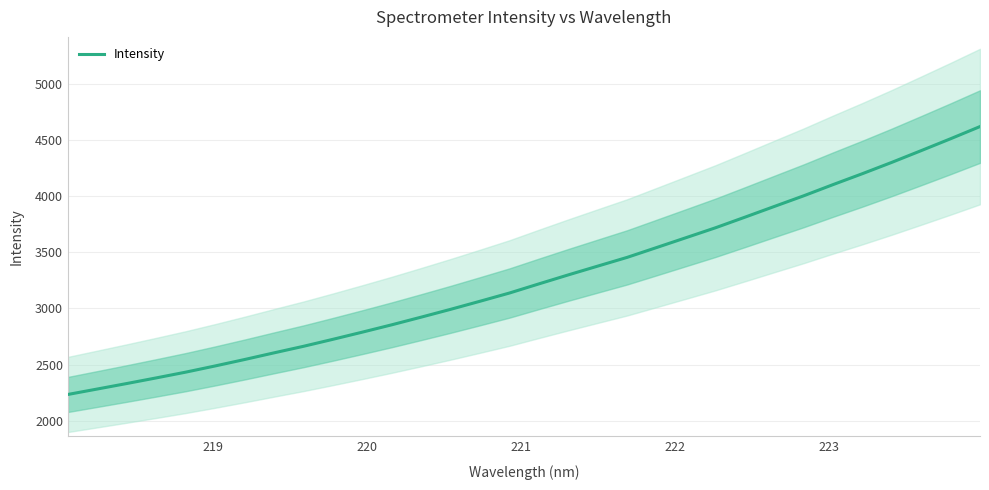

What is the greatest value displayed?

4621.2